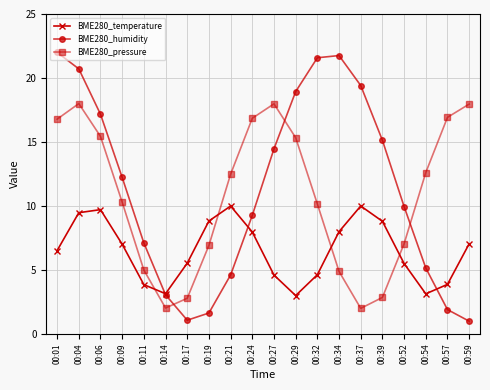

How many categories are shown in the chart?

20